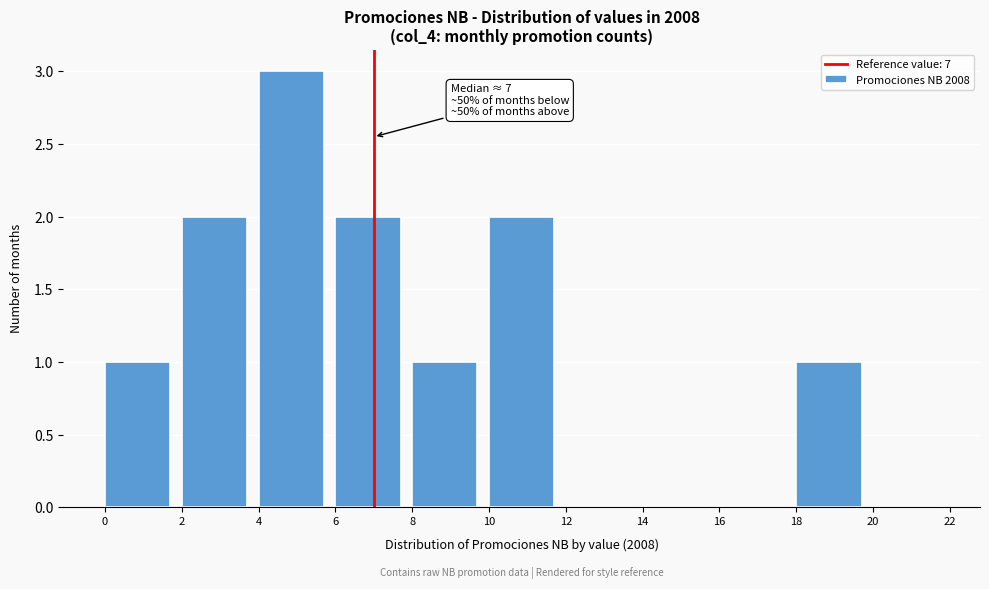

Which range on the x-axis has the tallest bar?

4 to 6